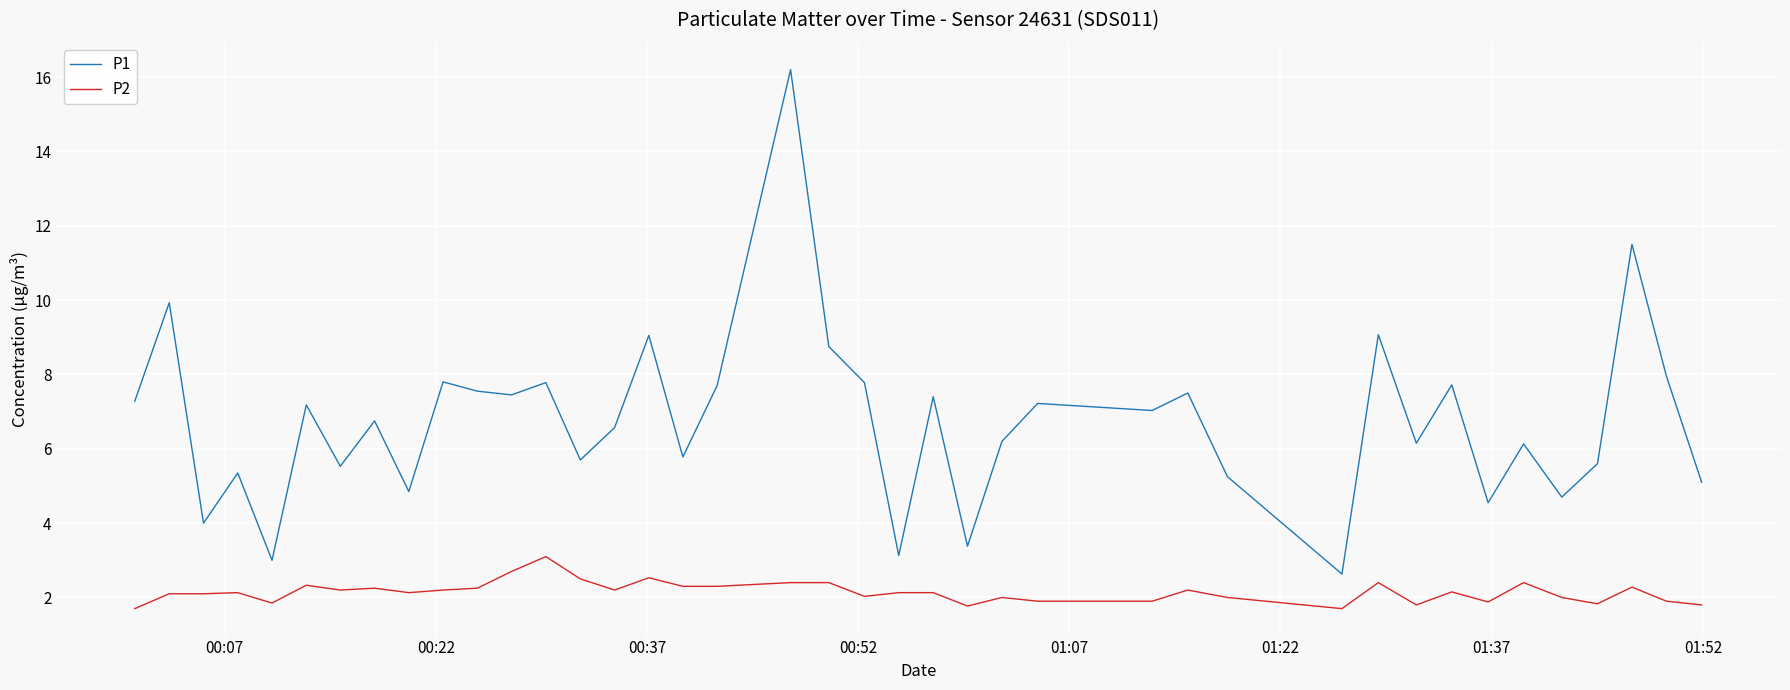

What is the difference between the maximum and minimum values in the P2 series?

1.4